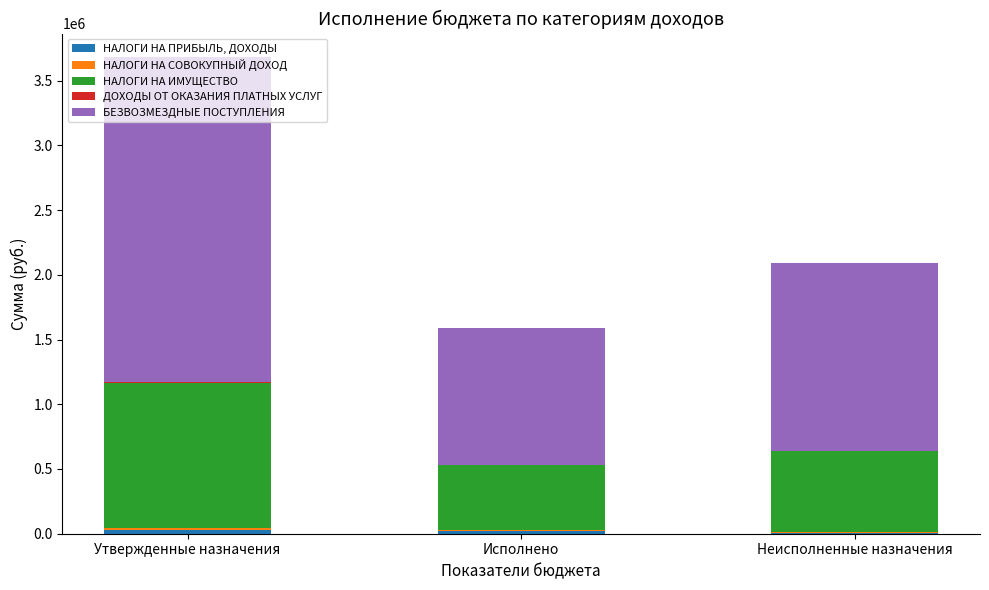

At which category is the sum across all series the highest?

Утвержденные назначения